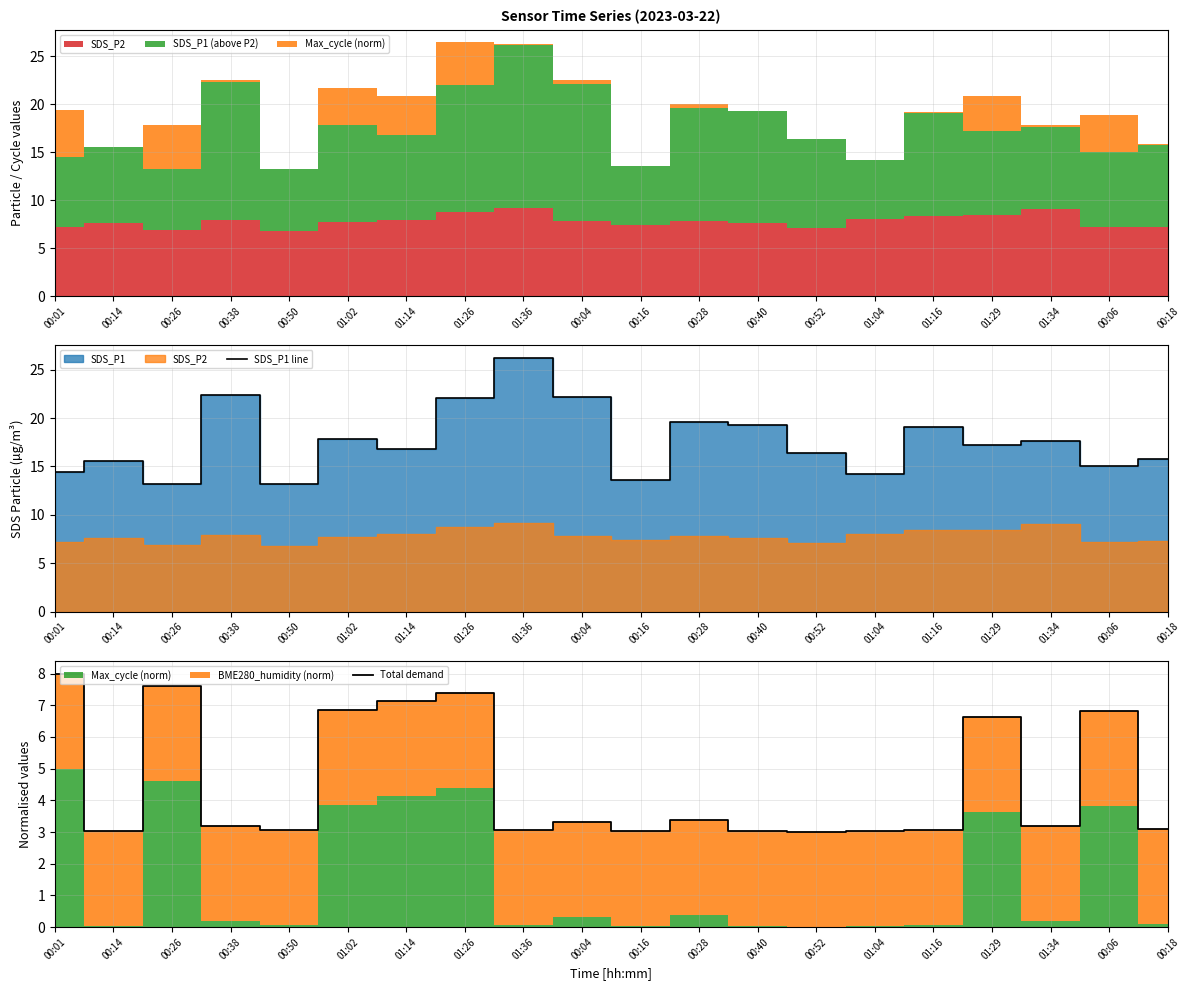

What is the sum of the Total demand values at 01:29 and 00:06?

13.5